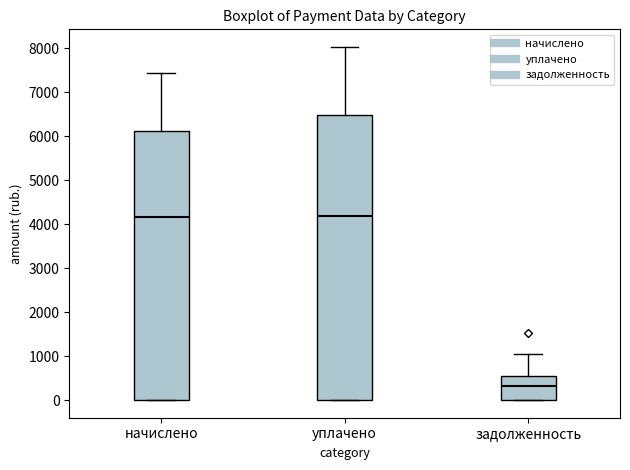

Which box is the tallest, from its lower edge to its upper edge?

уплачено